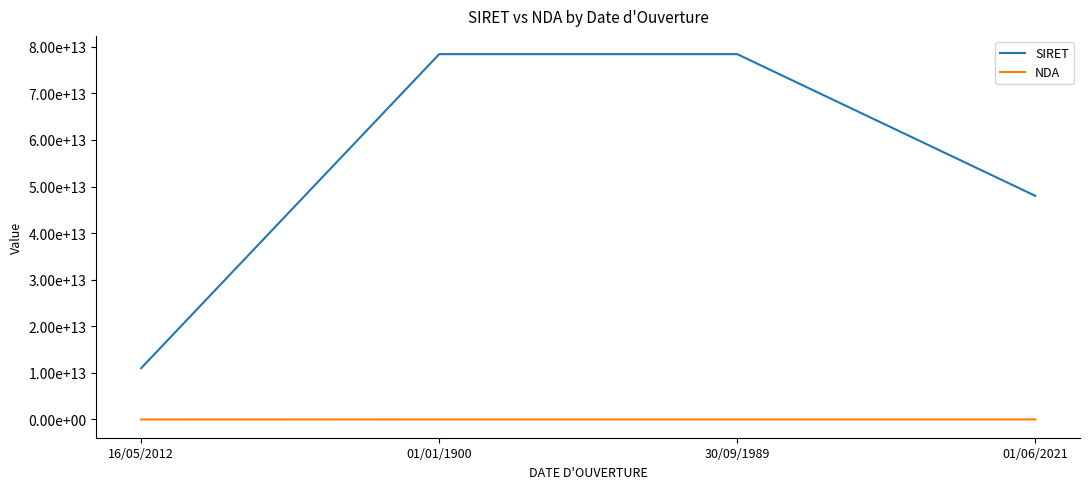

In SIRET, how many points are higher than both neighbors (excluding endpoints)?

1